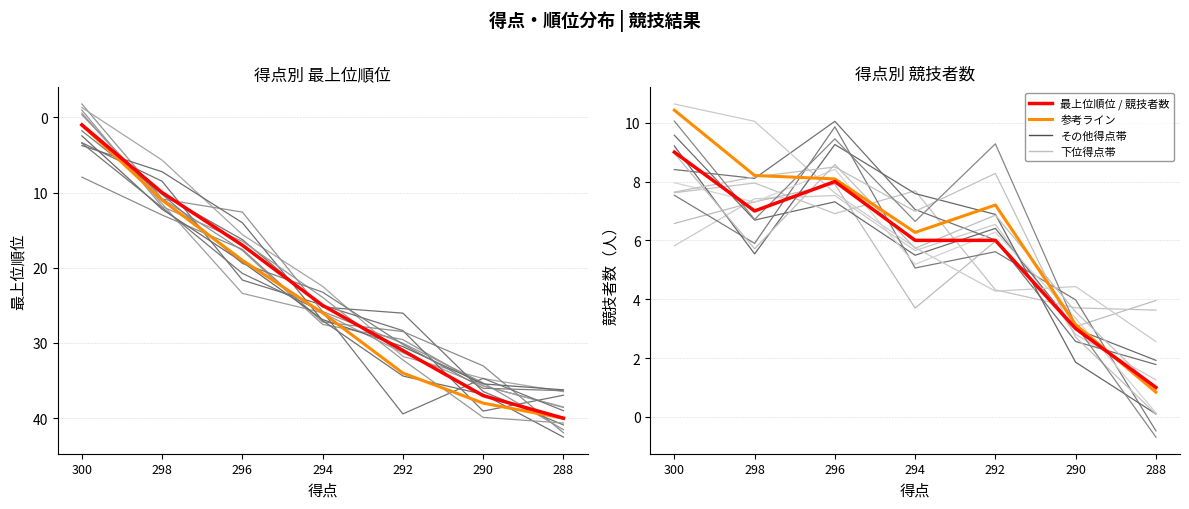

Rank the series at 294 from highest to lowest value.

298点グループ, 最上位順位, 参考ライン, 競技者数